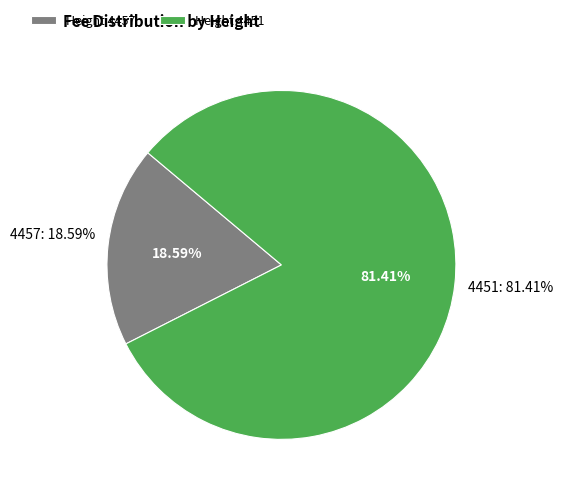

True or false: 4457 accounts for 19% of the total.

True